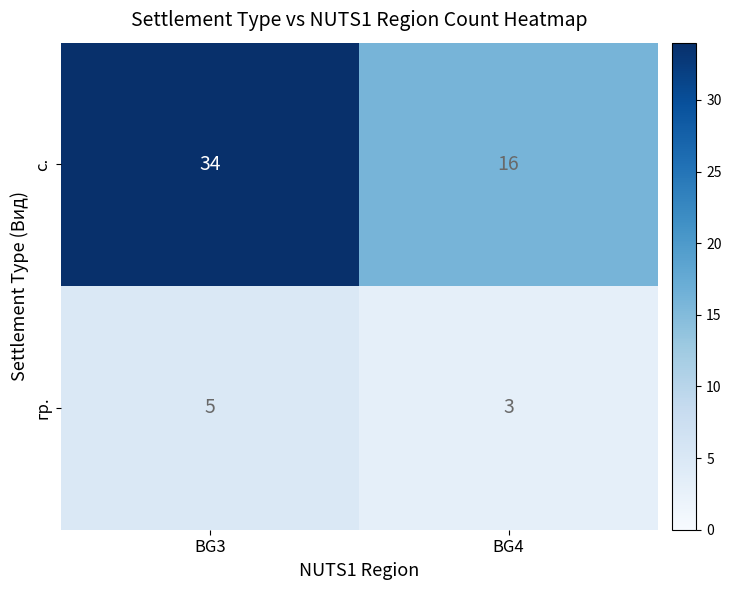

Reading left to right, what are all the values shown in this chart?

с.: BG3=34	BG4=16
гр.: BG3=5	BG4=3